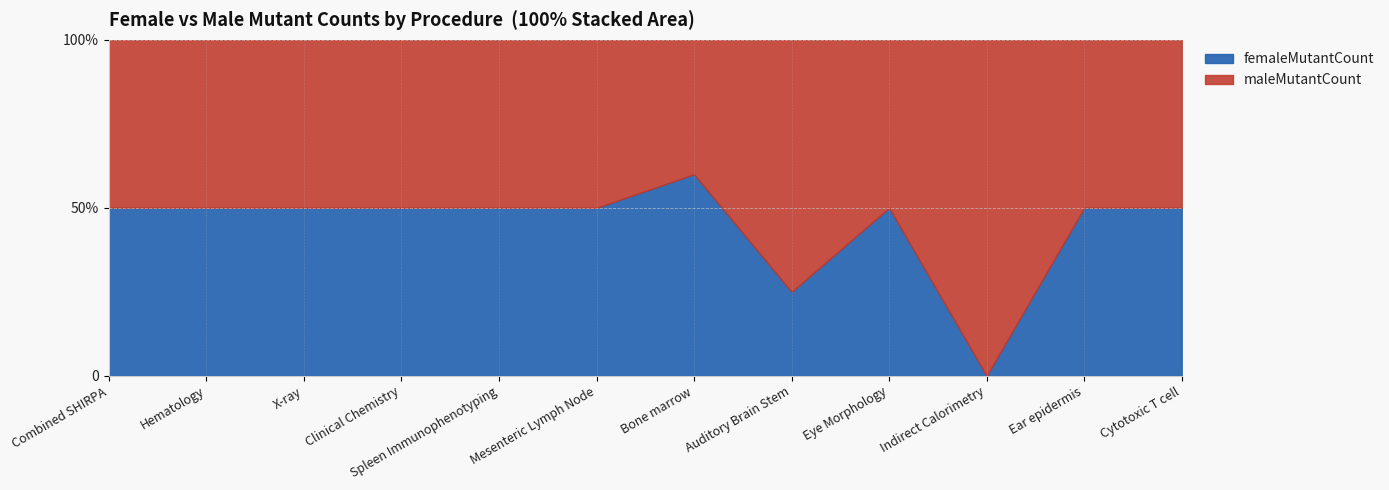

Which series has the largest total across all categories?

maleMutantCount